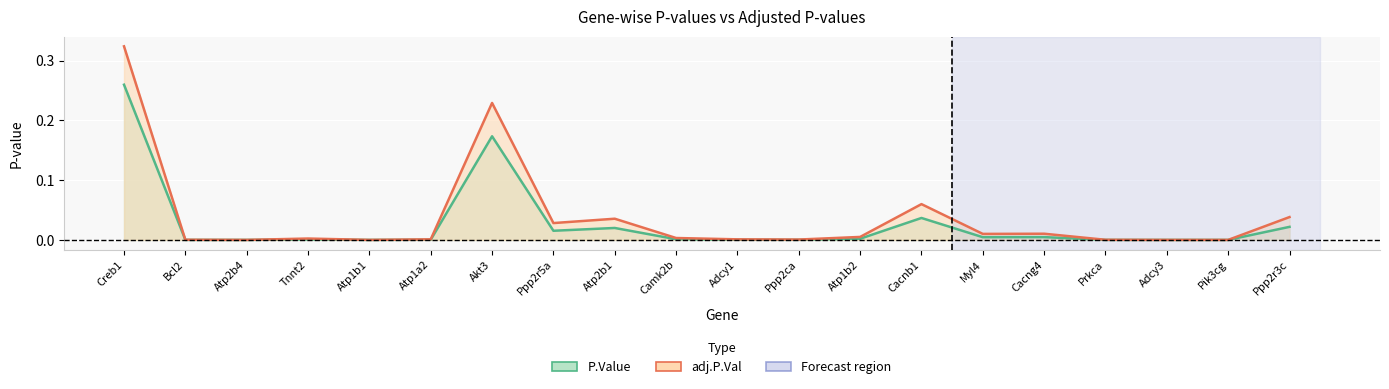

What is the difference between the second highest and minimum values in the P.Value series?

0.2